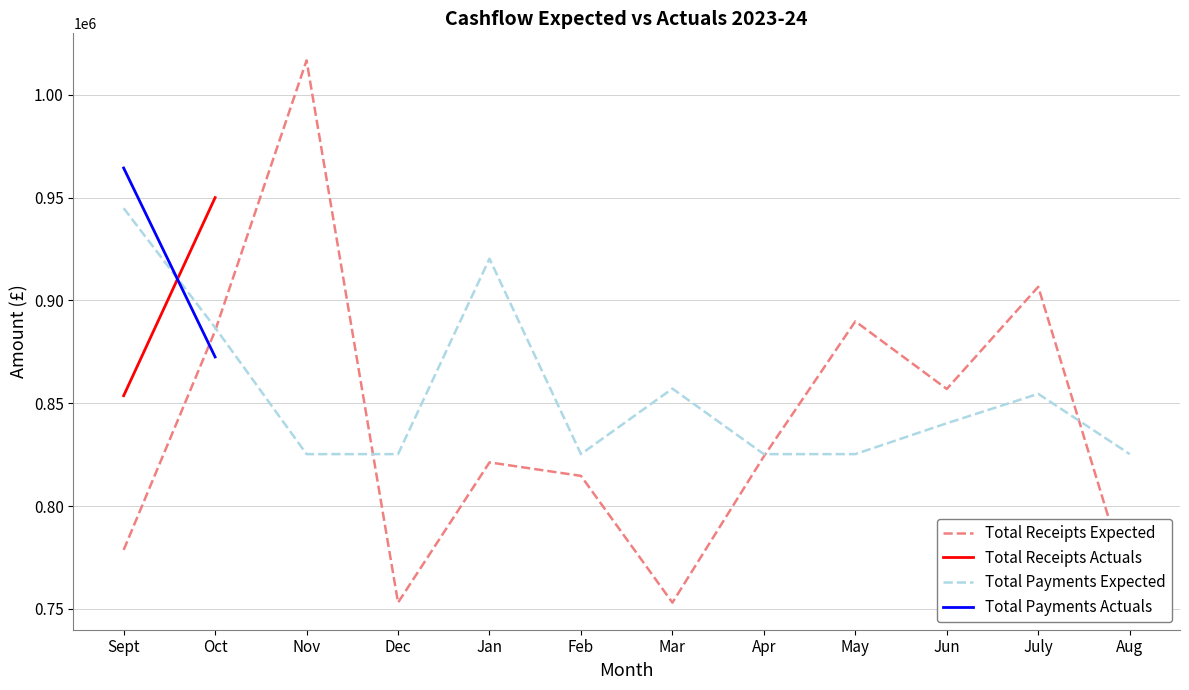

How many lines are shown in the chart?

4